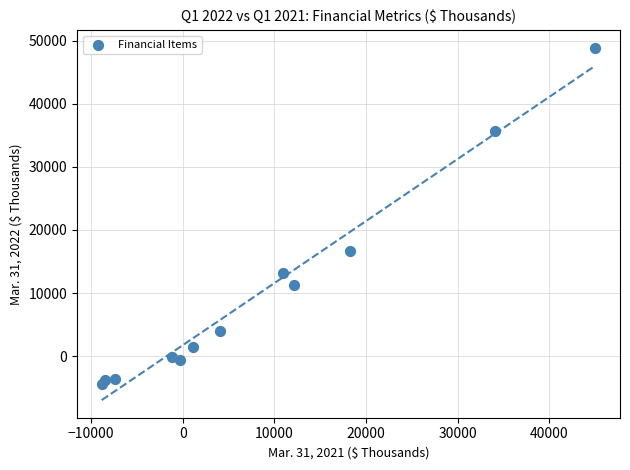

What Y value in the scatter plot is closest to 22255?

16703